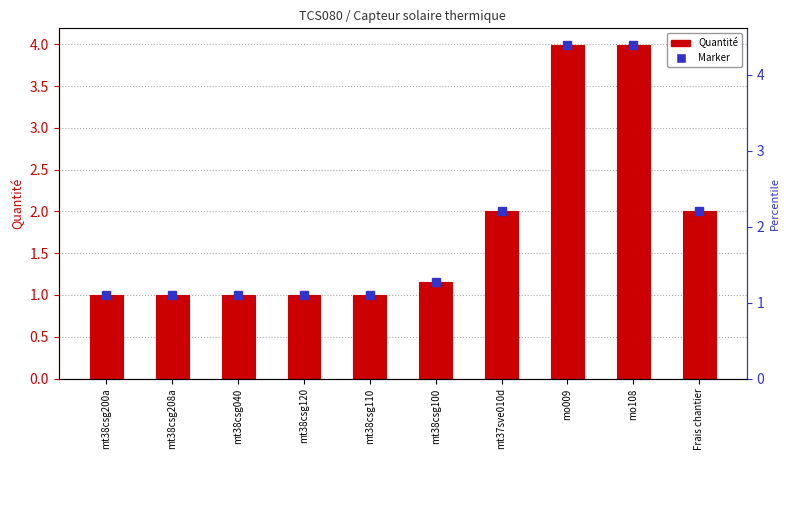

What is the ratio of the value at mt38csg100 to the value at mo108?

0.3